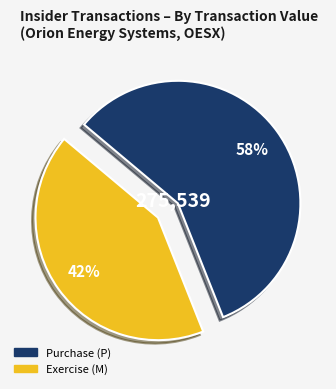

To the nearest percent, what is the difference between the largest and smallest slice percentages?

16%